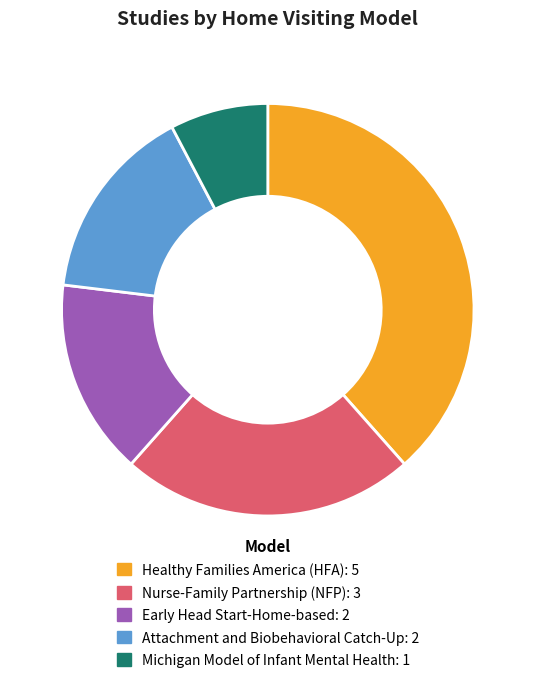

The Healthy Families America (HFA) slice represents 46% of the pie. True or false?

False